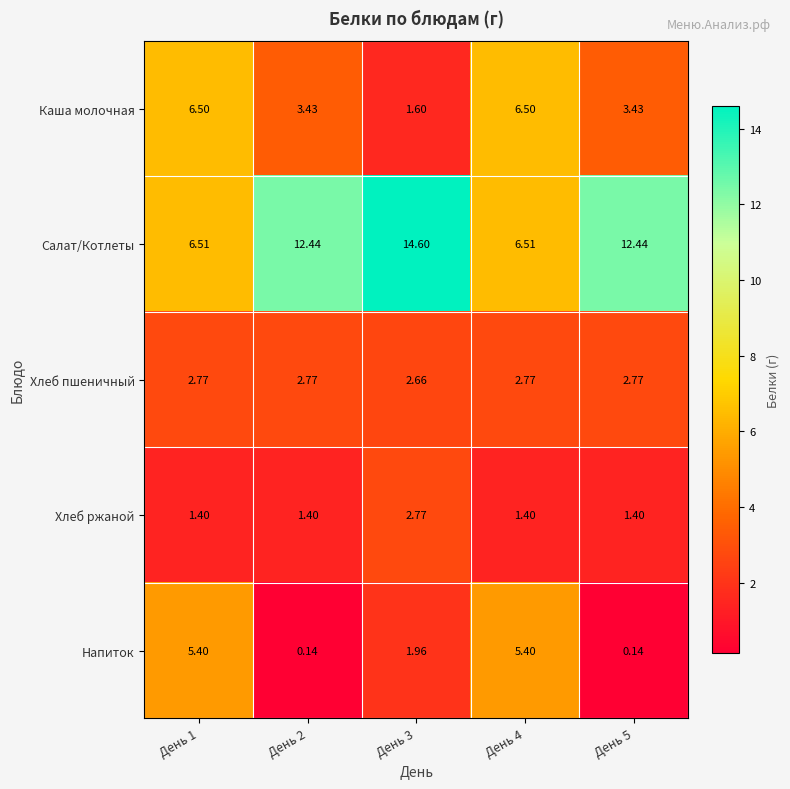

What is the total value across all series at День 2?

20.2